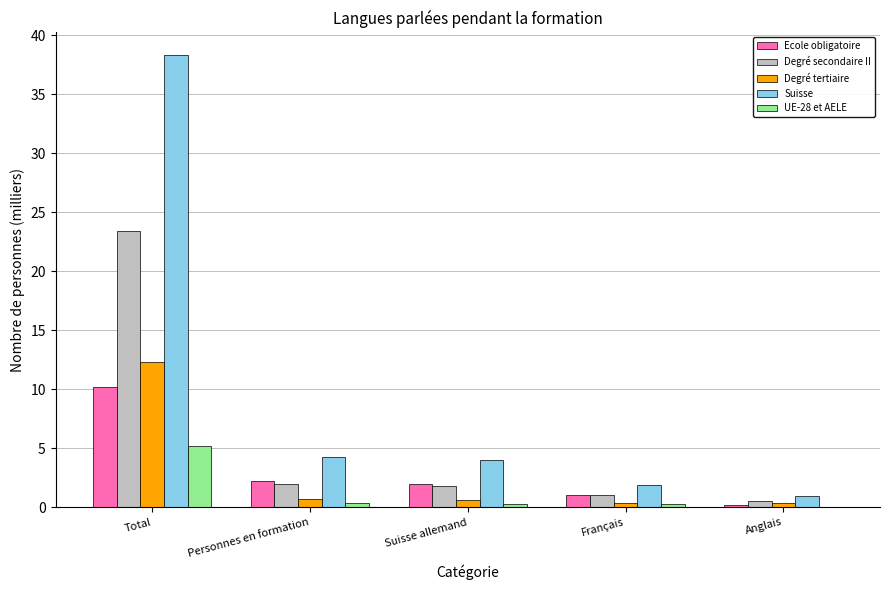

What is the spread (max minus min) of values at Anglais?

0.9